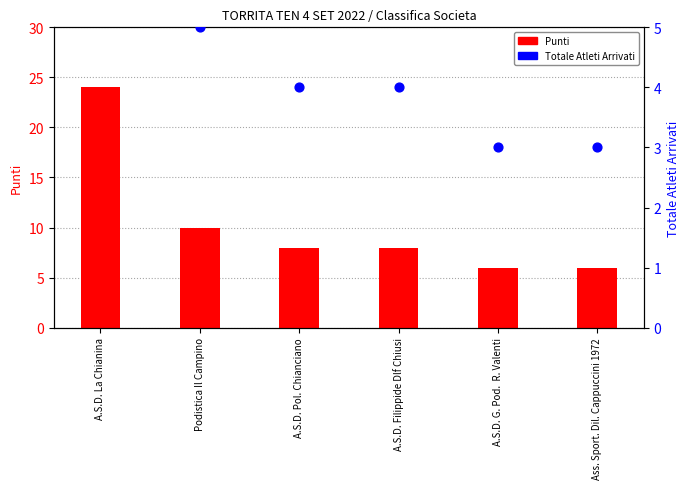

What are all the series names shown in the legend?

Punti, Totale Atleti Arrivati